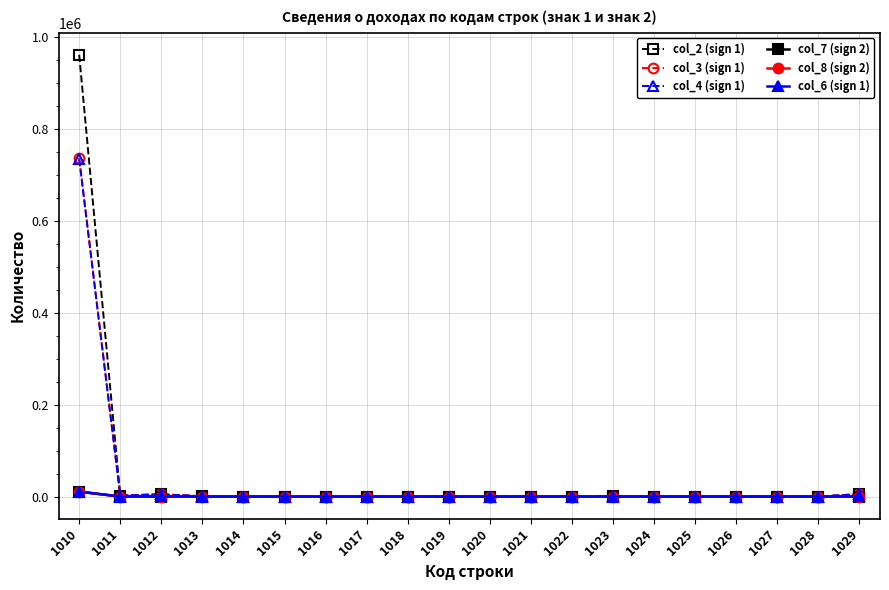

The value of col_2 (sign 1) at 1010 is 960906. True or false?

True